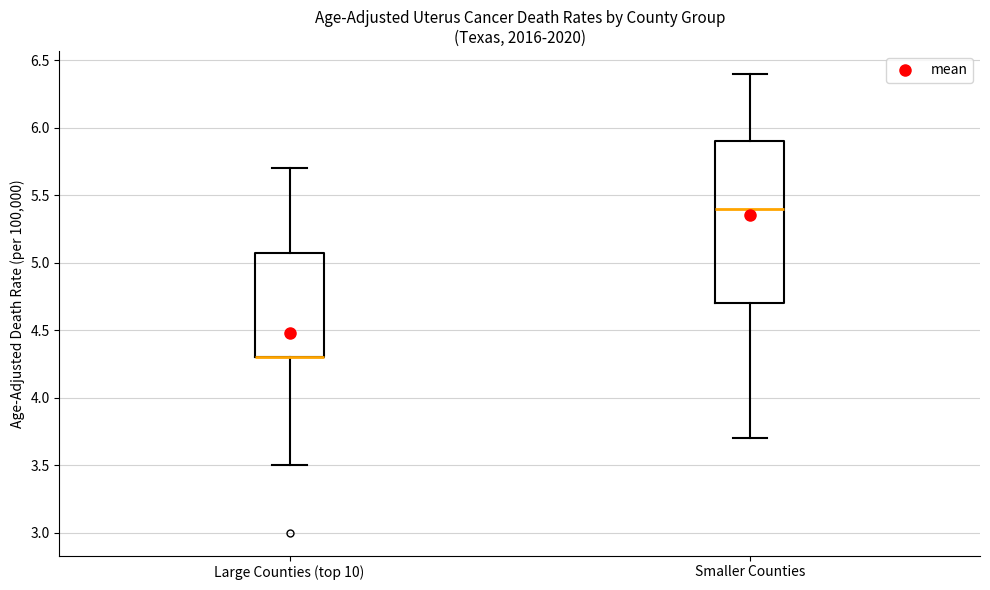

Which box is the tallest, from its lower edge to its upper edge?

Smaller Counties